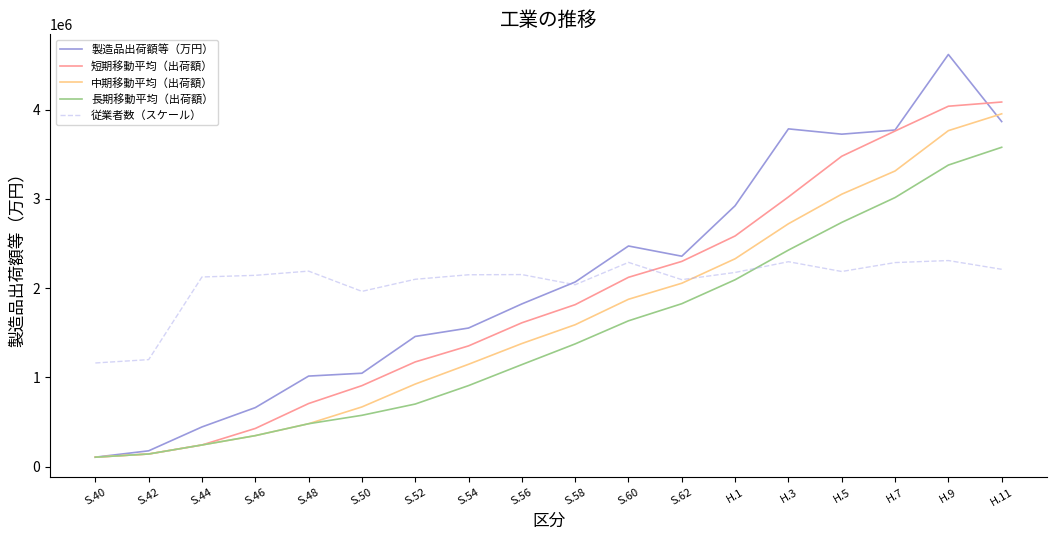

Count the number of data series in this chart.

5